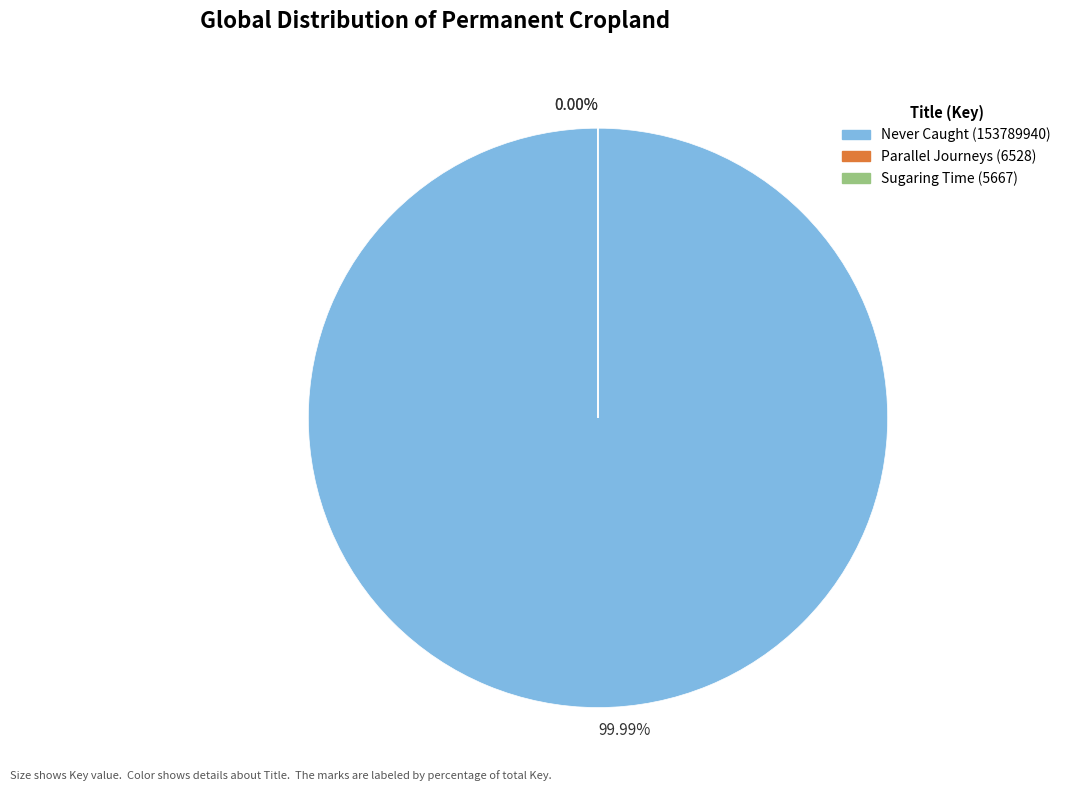

How many segments does this pie chart have?

3